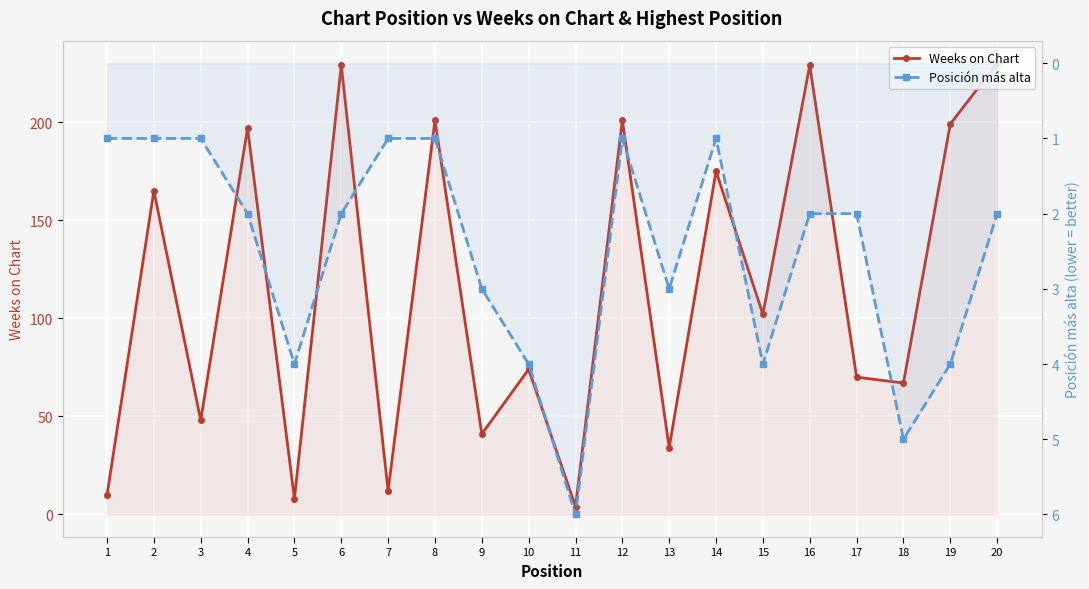

What is the sum of all Posición más alta values?

50